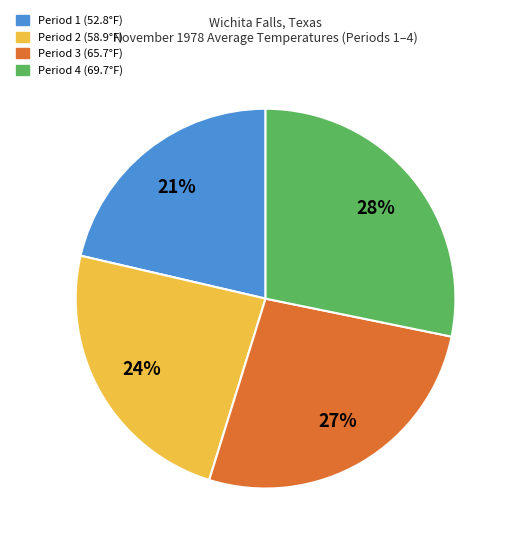

To the nearest percent, what is the difference between the Period 3 and Period 2 slice percentages?

3%